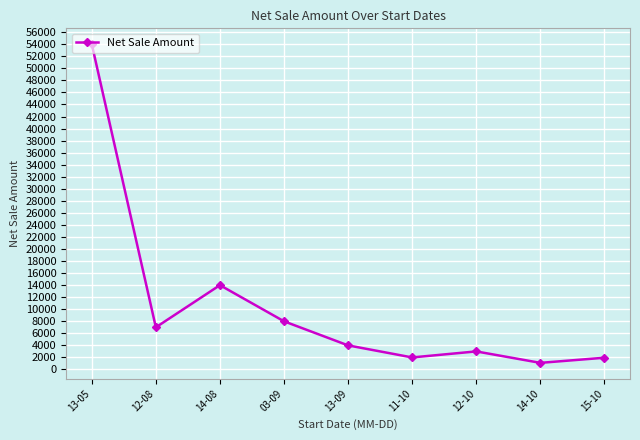

At which category does the data reach its first local valley?

12-08